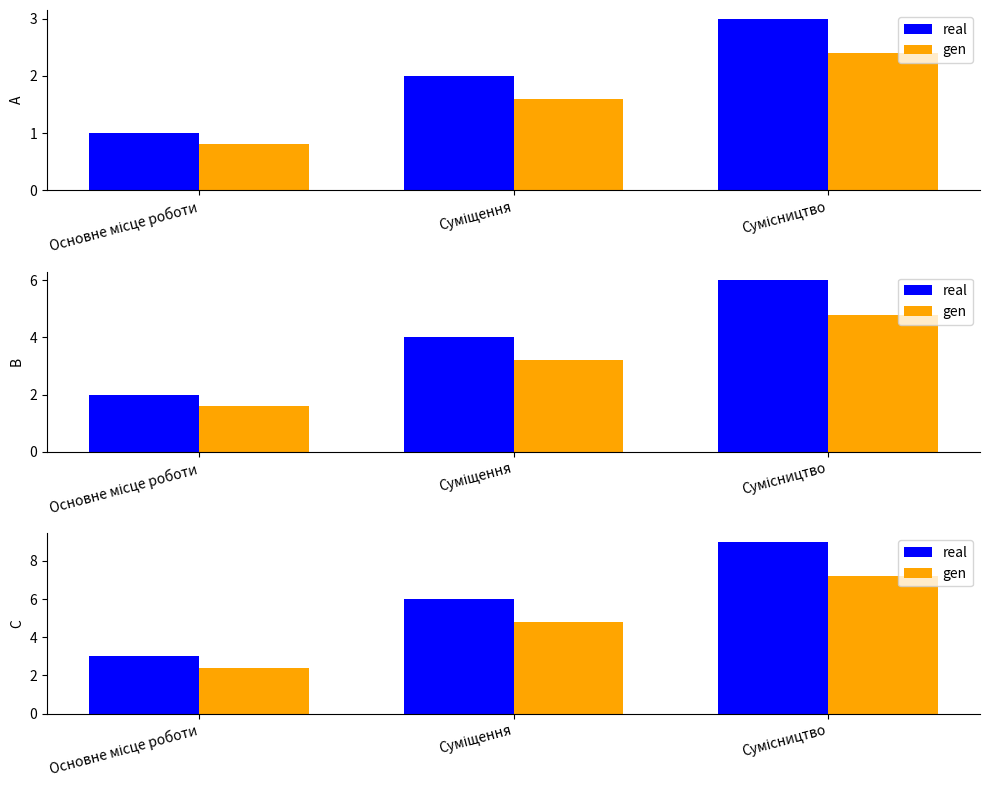

Rank the series by their maximum value, from highest to lowest.

real, gen